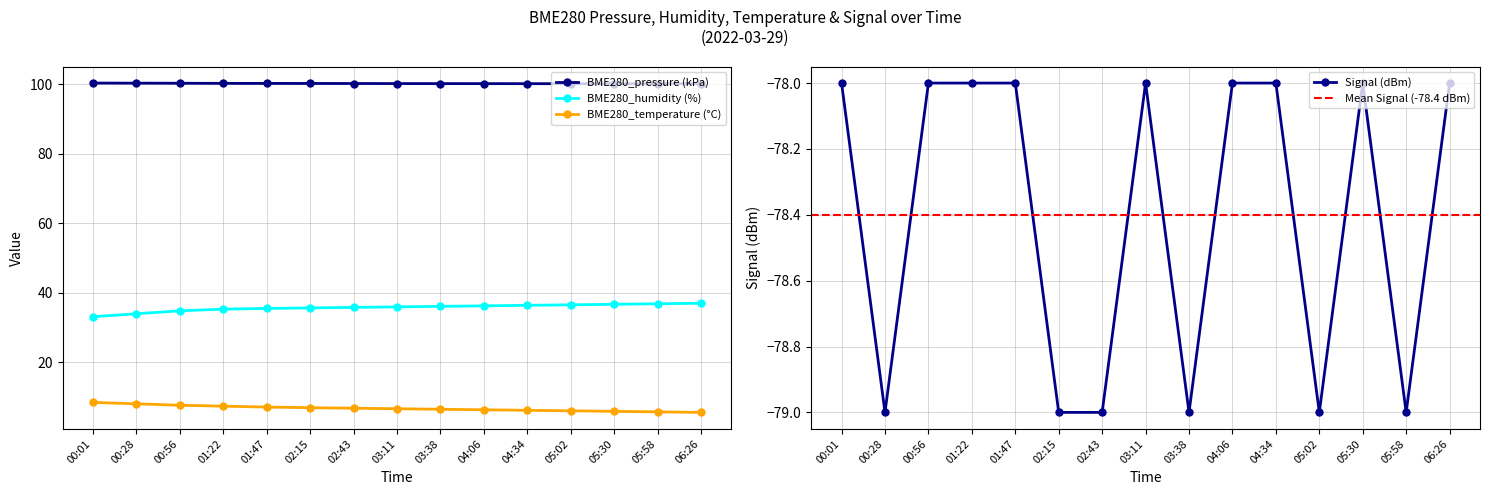

What is the label of the 11th point from the left?

04:34